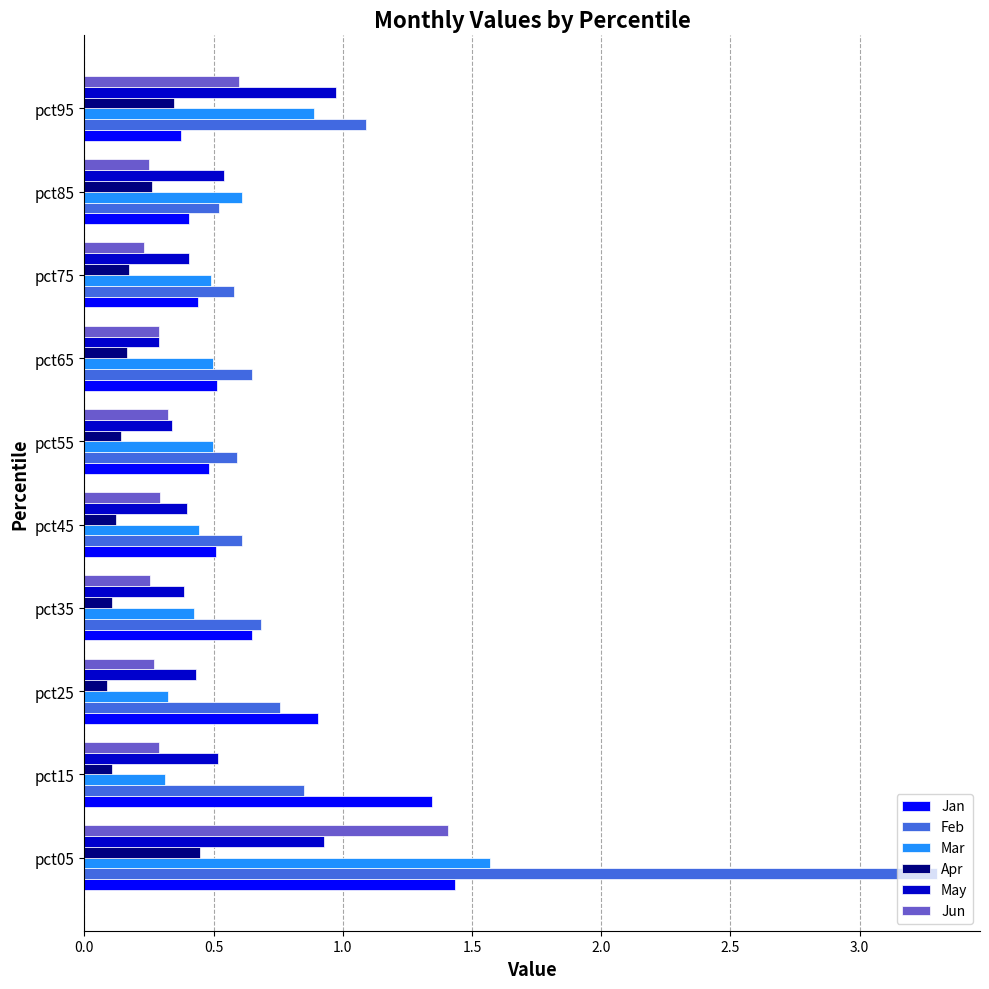

What is the sum of all Jan values?

7.1